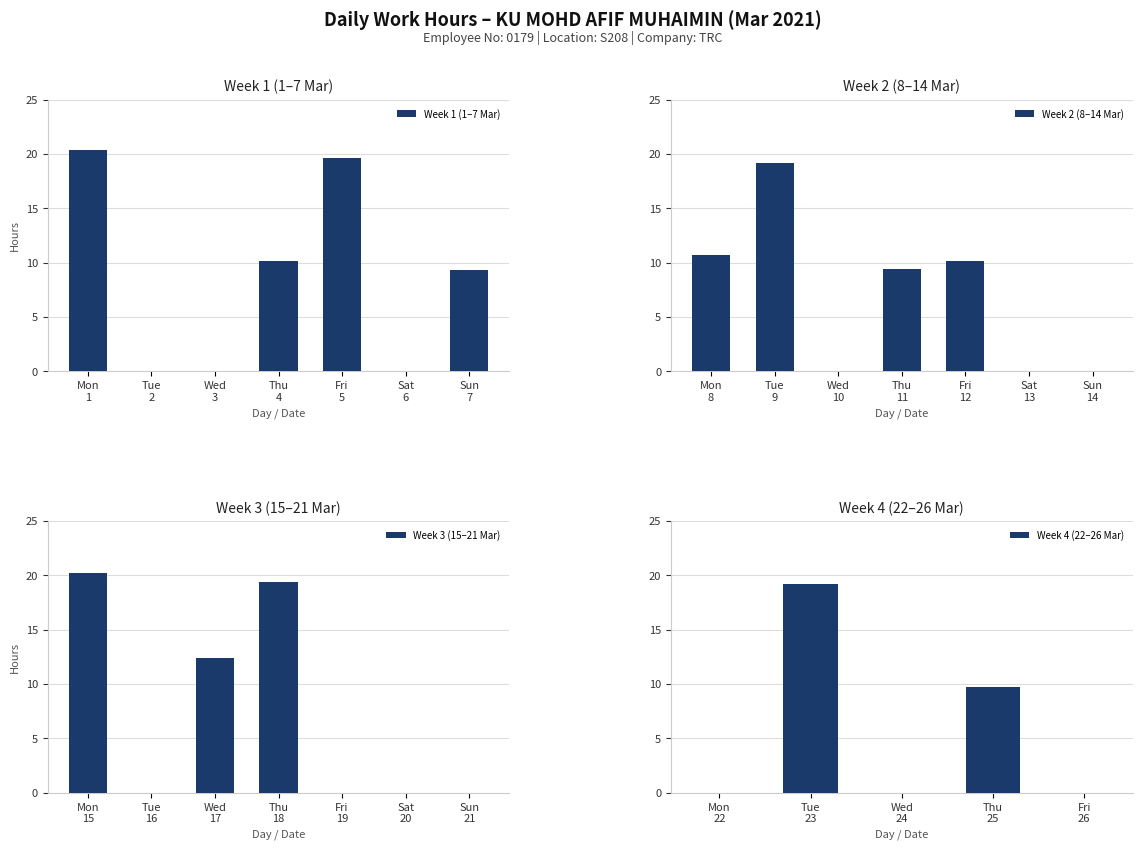

How many data points does each series have?

26